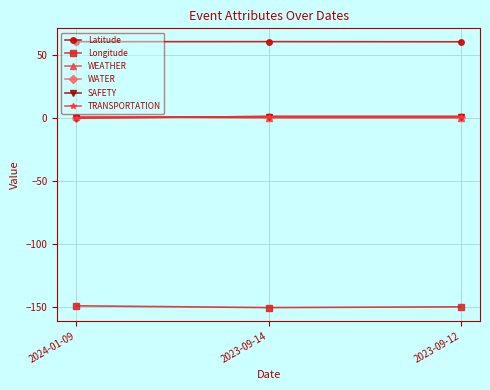

Which category has the lowest value across all series?

2023-09-14